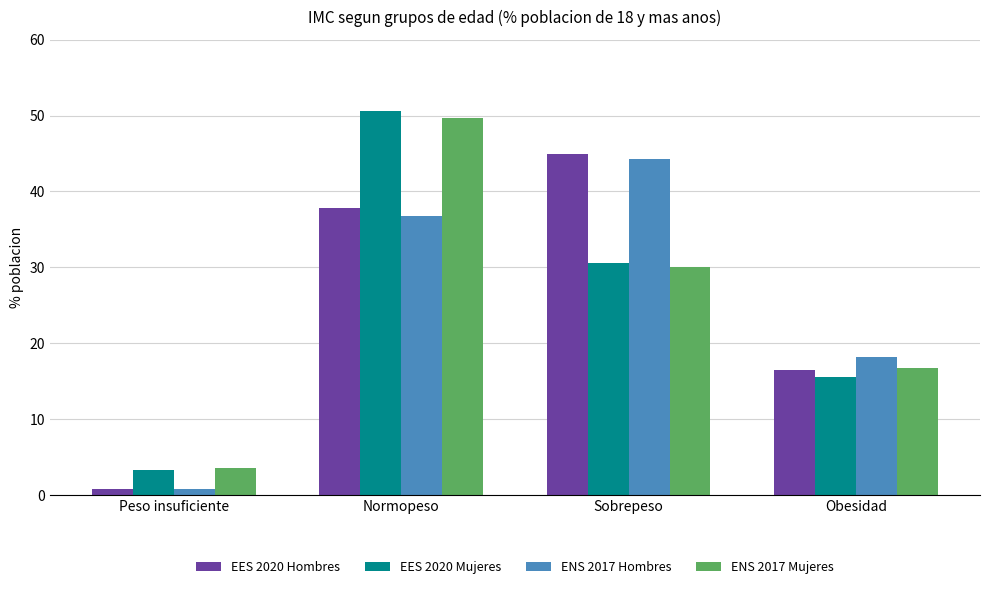

What is the value of the ENS 2017 Mujeres bar at the 3rd from the left?

30.0